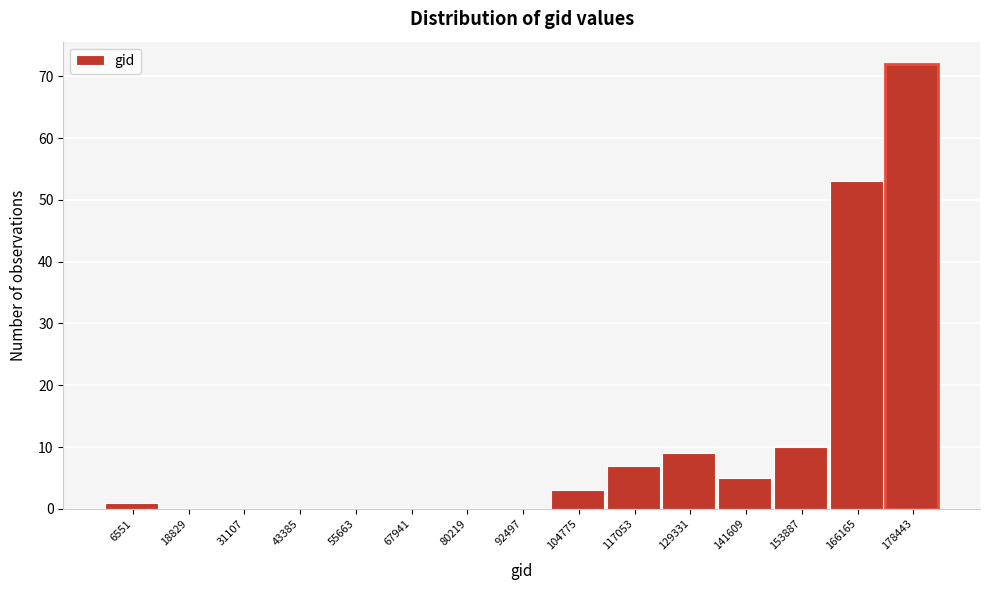

Reading left to right, what are all the values shown in this chart?

6551=1	18829=0	31107=0	43385=0	55663=0	67941=0	80219=0	92497=0	104775=3	117053=7	129331=9	141609=5	153887=10	166165=53	178443=72